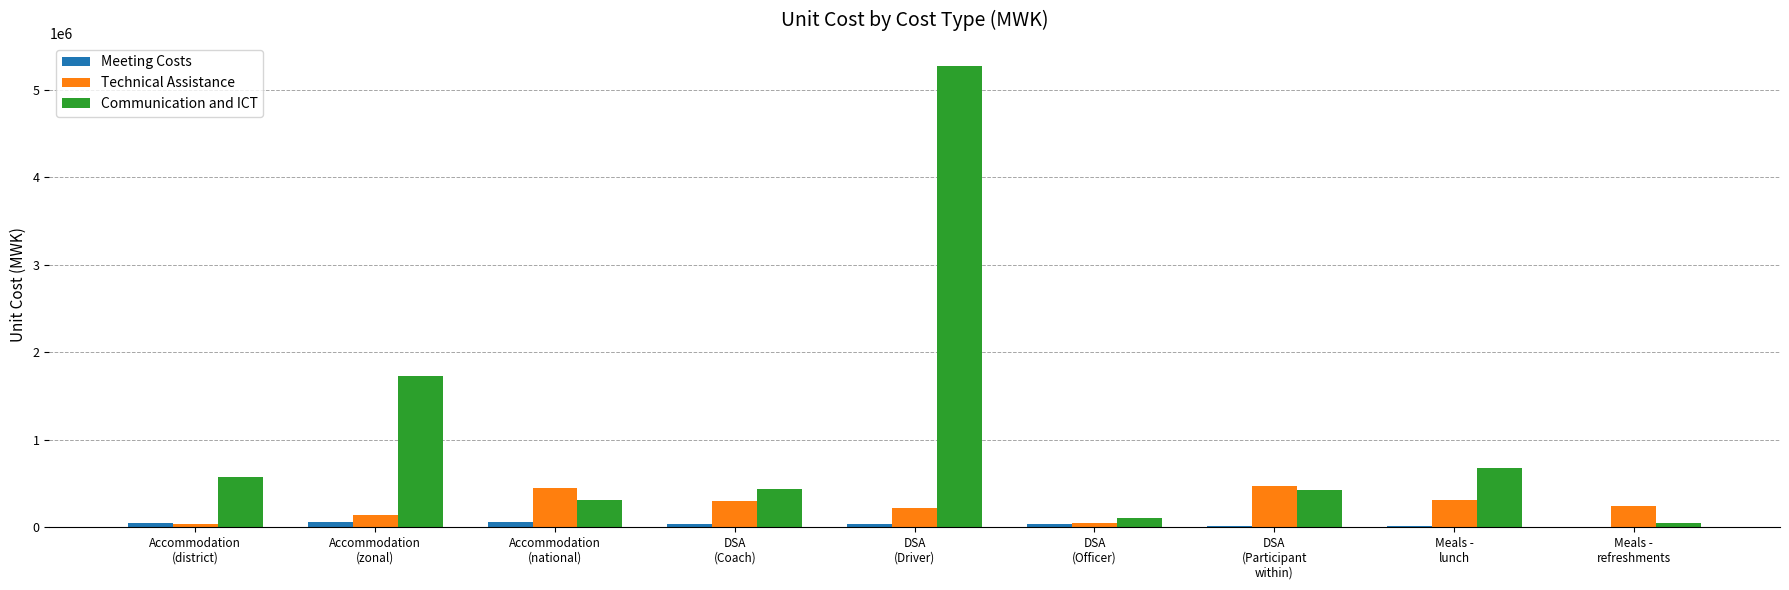

The value of Meeting Costs at Meals -
refreshments is 3500.0. True or false?

True